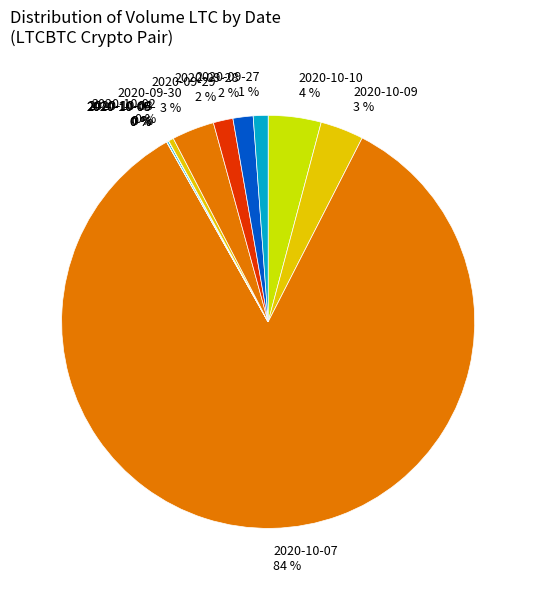

Which slice is the largest?

2020-10-07